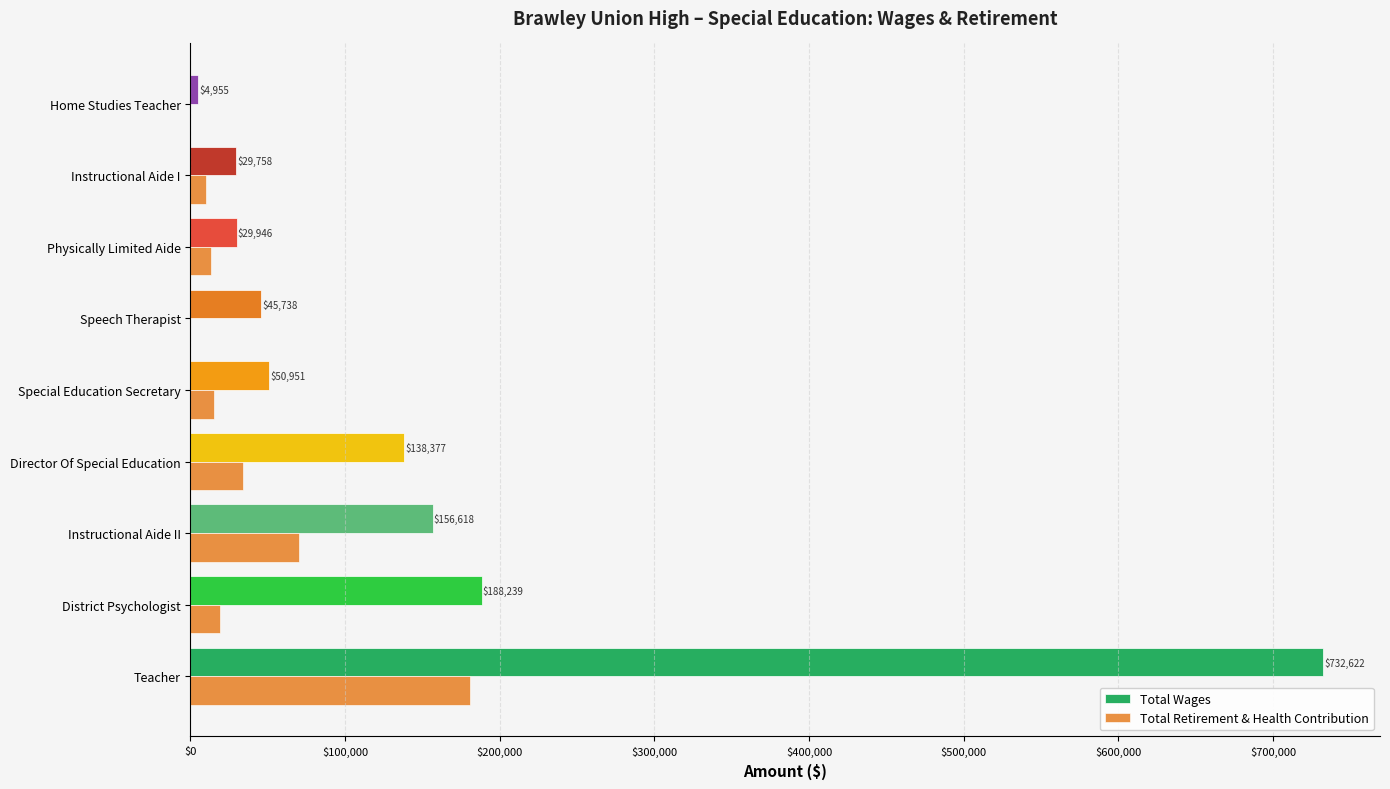

How many distinct data groups are displayed?

2